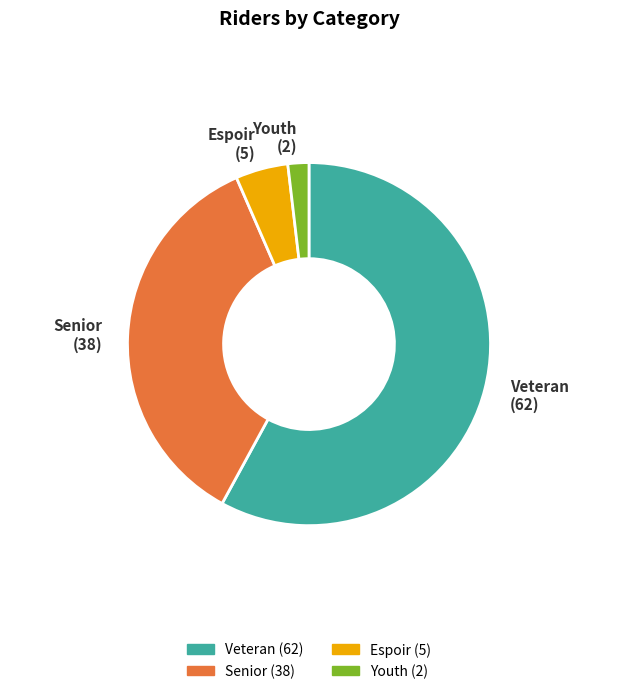

Which has a higher value, Senior or Youth?

Senior